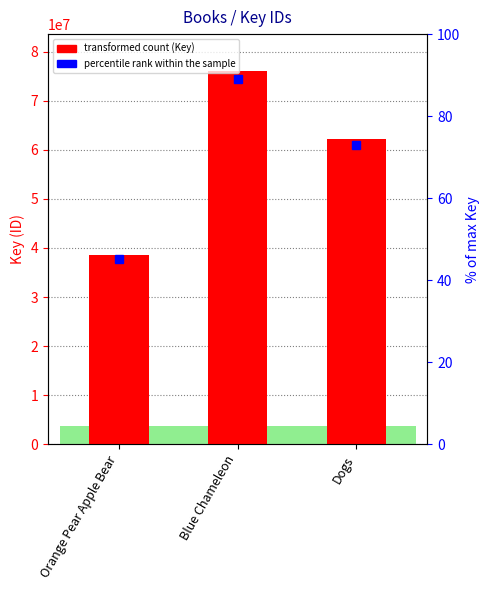

How many data points does each series have?

3